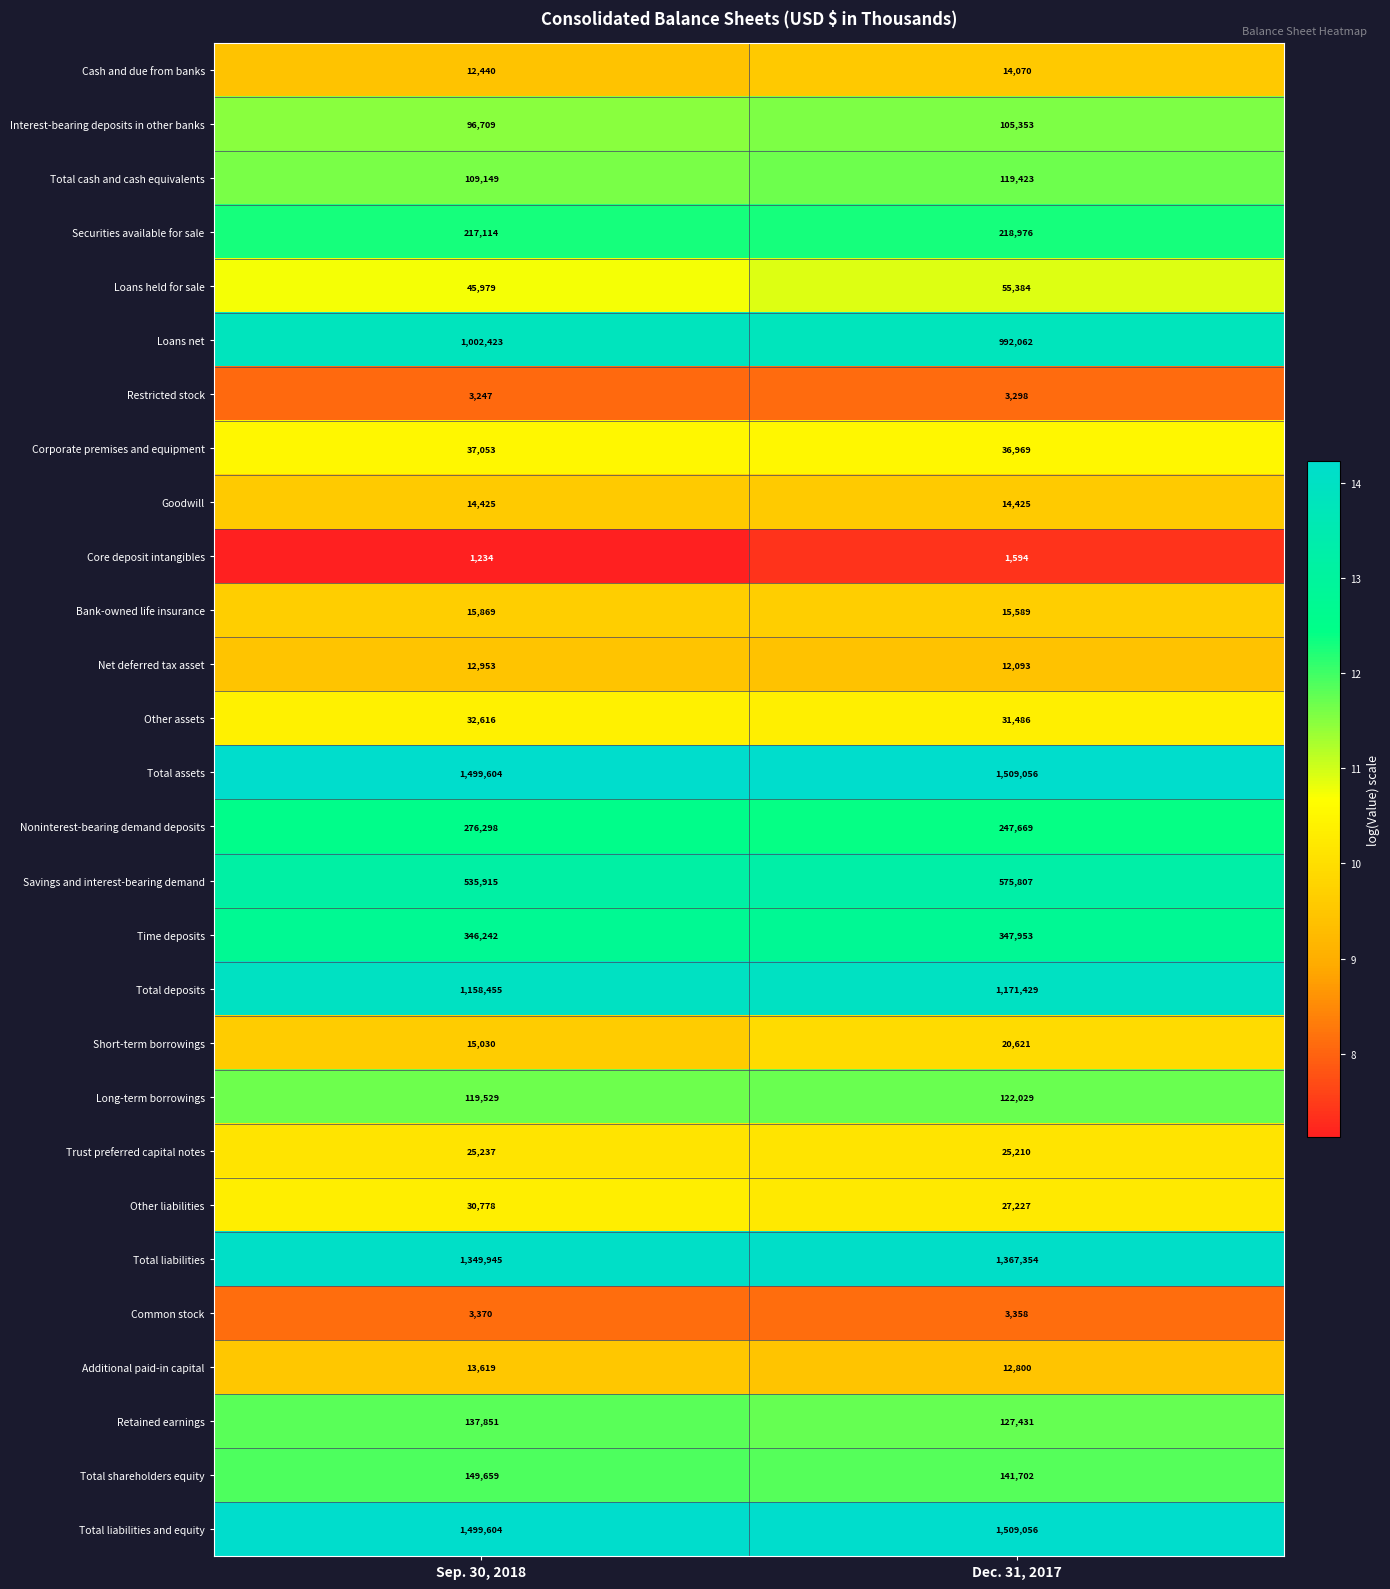

Which series has the widest spread of values?

Savings and interest-bearing demand